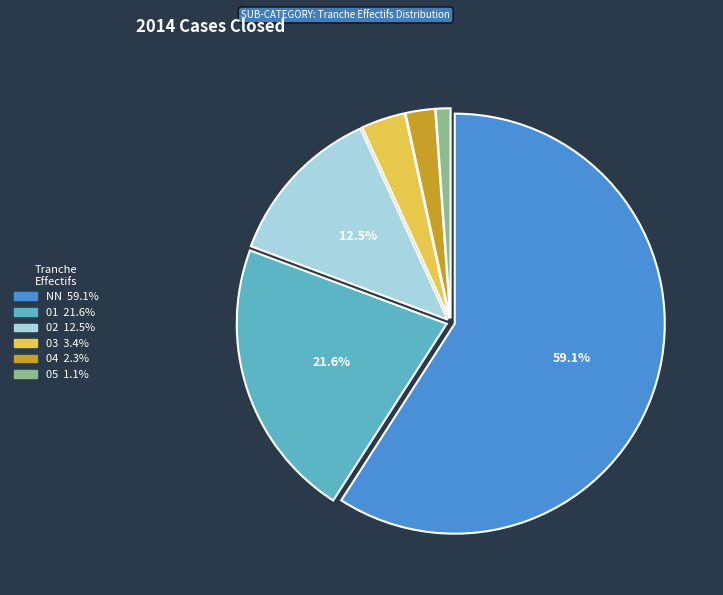

Is the sum of 02 and 01 greater than half?

No